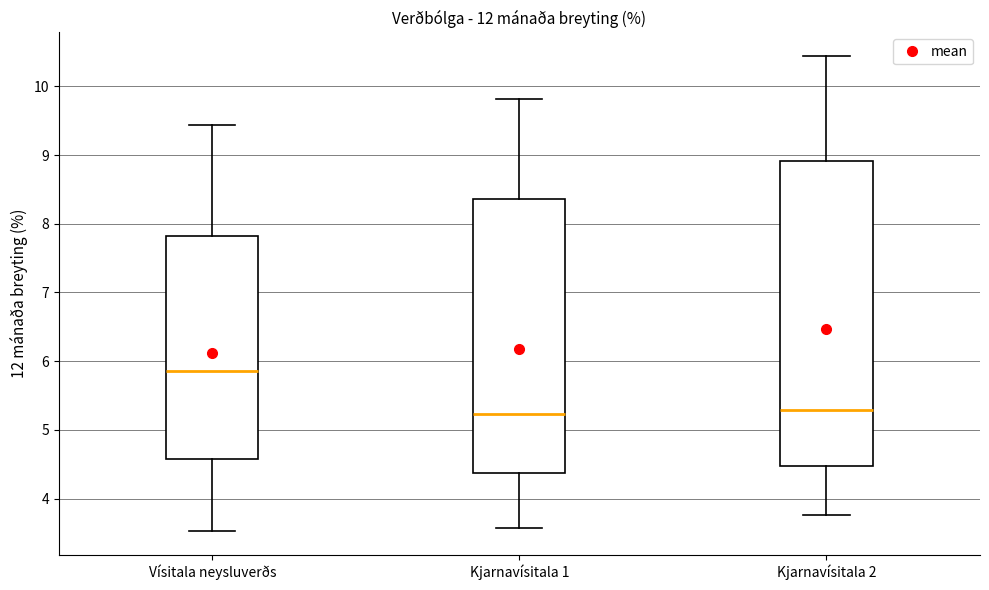

Where is the lower edge of the box for Vísitala neysluverðs on the y-axis? The values are not printed on the chart, so give them approximately, as read against the axis.

4.6